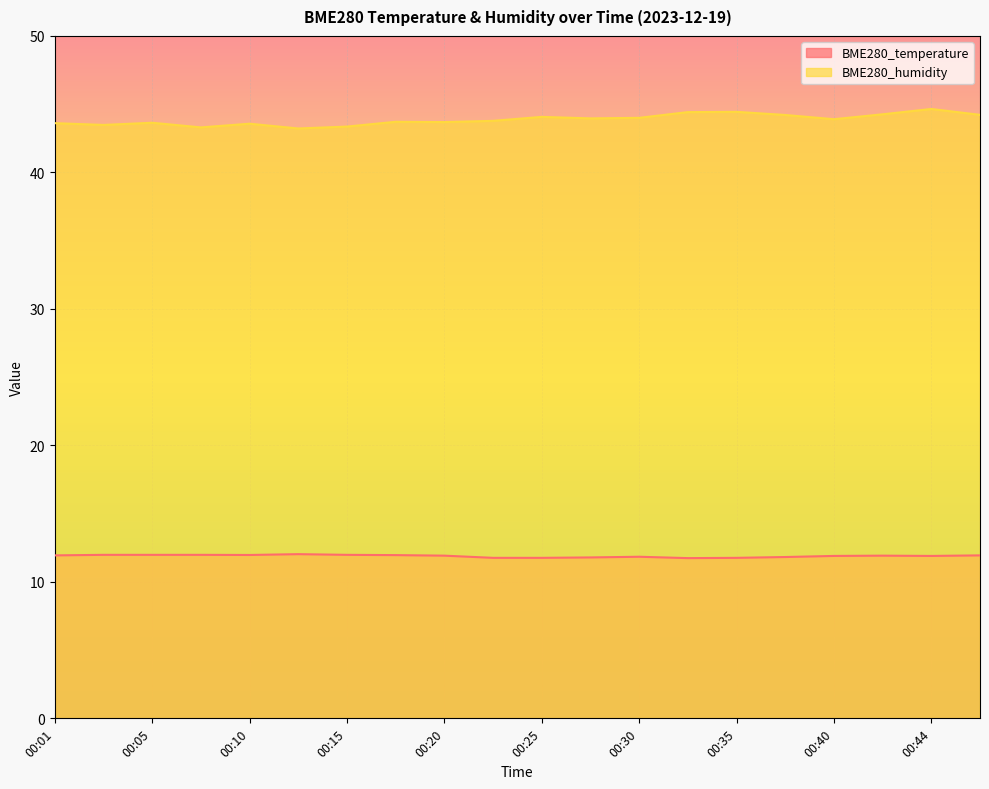

What is the approximate value of BME280_temperature at 00:42?

11.9